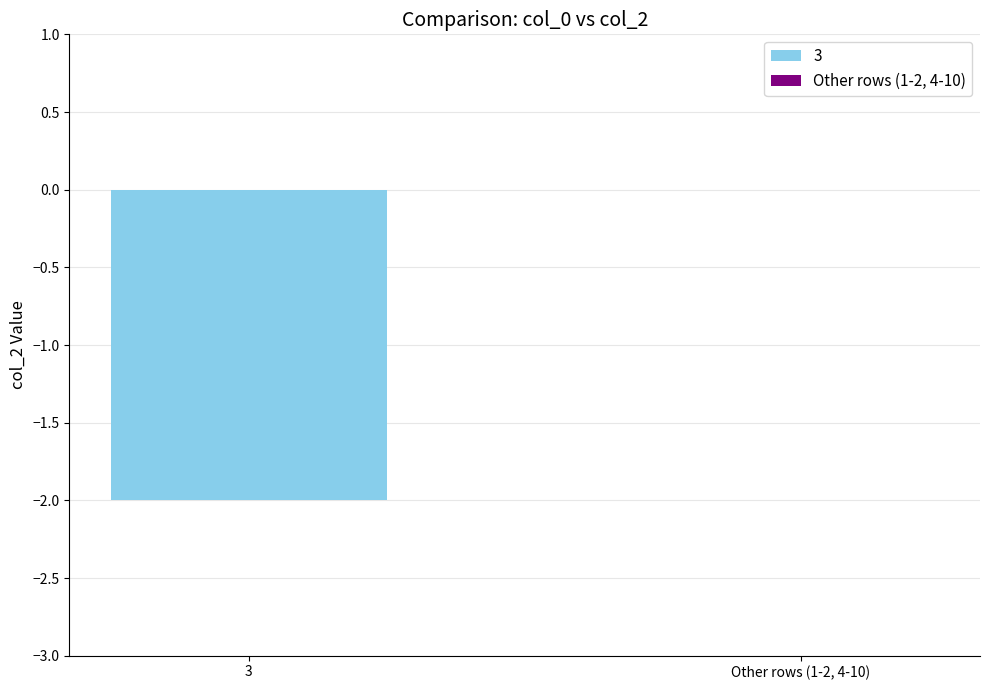

Which label corresponds to the smallest value in the chart?

3